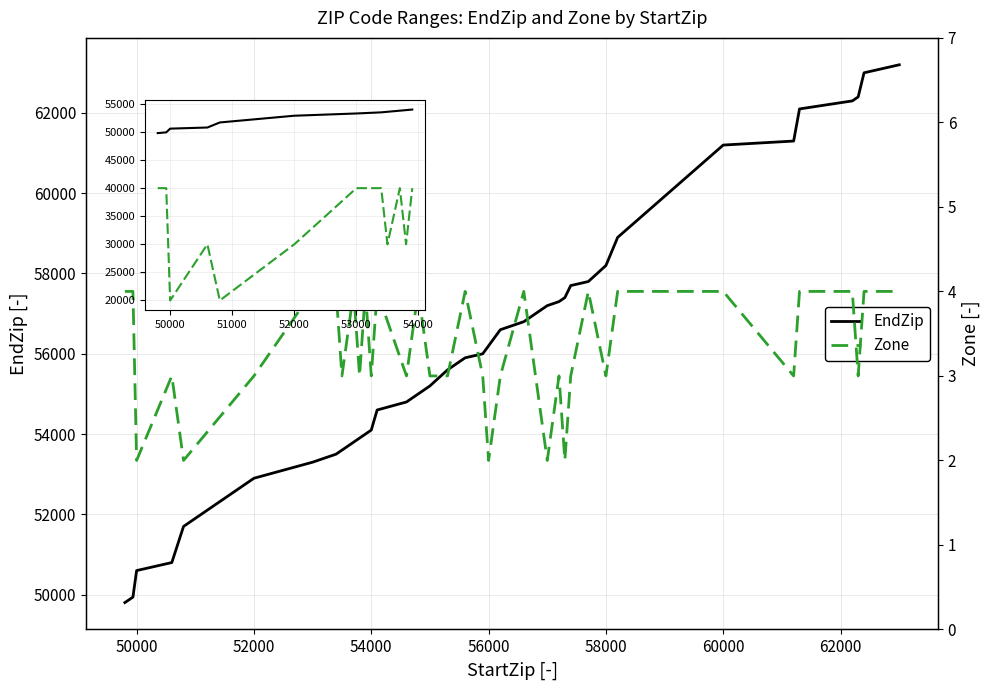

Count the number of data series in this chart.

2